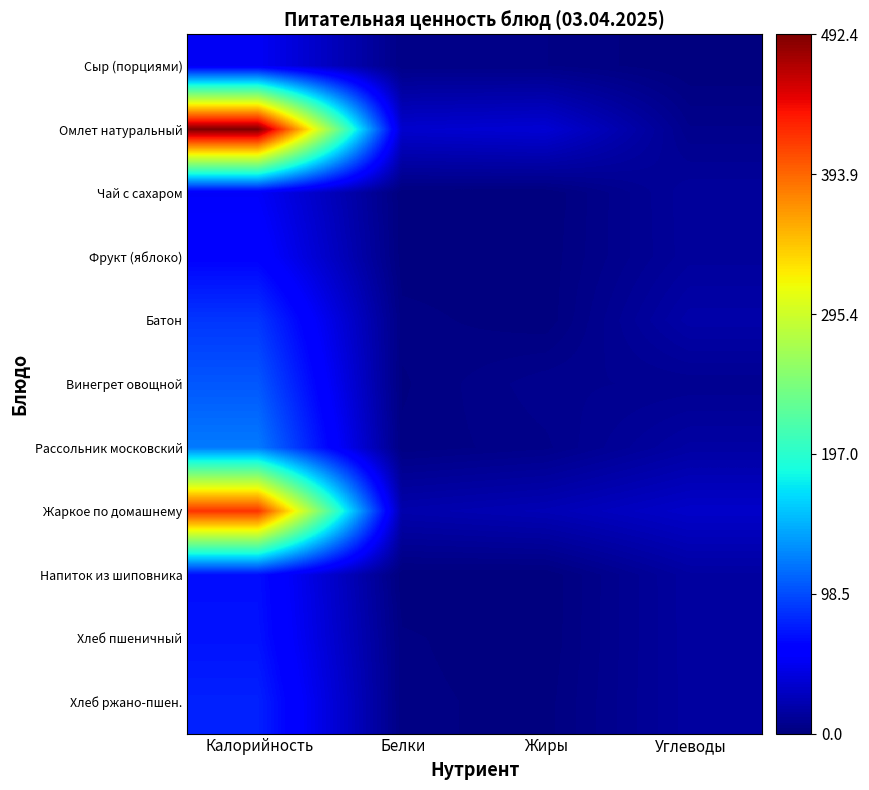

Reading left to right, transcribe all the data shown in this chart.

Сыр (порциями): Калорийность=51.6	Белки=3.9	Жиры=3.9	Углеводы=0.0
Омлет натуральный: Калорийность=492.4	Белки=34.2	Жиры=36.8	Углеводы=6.1
Чай с сахаром: Калорийность=53.4	Белки=0.2	Жиры=0.1	Углеводы=13.0
Фрукт (яблоко): Калорийность=61.1	Белки=0.5	Жиры=0.5	Углеводы=12.7
Батон: Калорийность=88.0	Белки=2.8	Жиры=0.4	Углеводы=18.4
Винегрет овощной: Калорийность=104.2	Белки=1.6	Жиры=7.2	Углеводы=8.2
Рассольник московский: Калорийность=121.4	Белки=2.4	Жиры=5.2	Углеводы=16.0
Жаркое по домашнему: Калорийность=421.0	Белки=20.1	Жиры=23.8	Углеводы=32.2
Напиток из шиповника: Калорийность=68.3	Белки=0.3	Жиры=0.1	Углеводы=14.8
Хлеб пшеничный: Калорийность=70.5	Белки=2.3	Жиры=0.2	Углеводы=14.8
Хлеб ржано-пшен.: Калорийность=77.7	Белки=2.5	Жиры=1.0	Углеводы=14.5